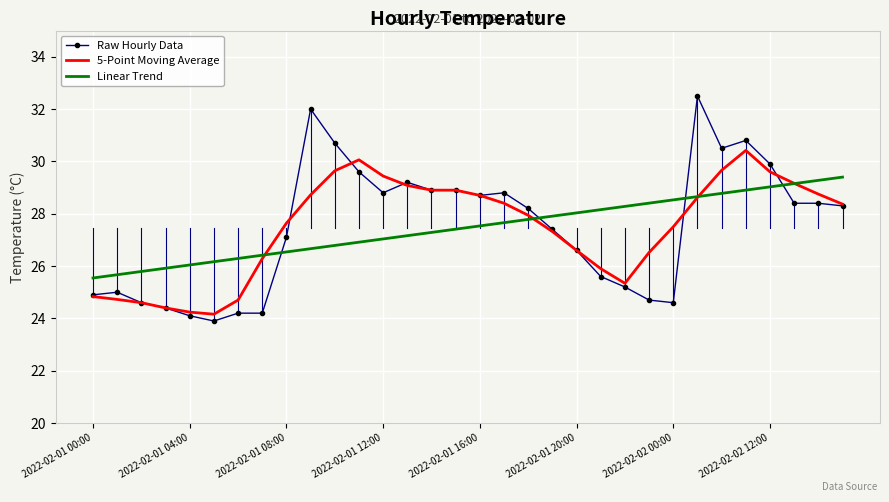

True or false: Raw Hourly Data and Linear Trend cross at least once.

True